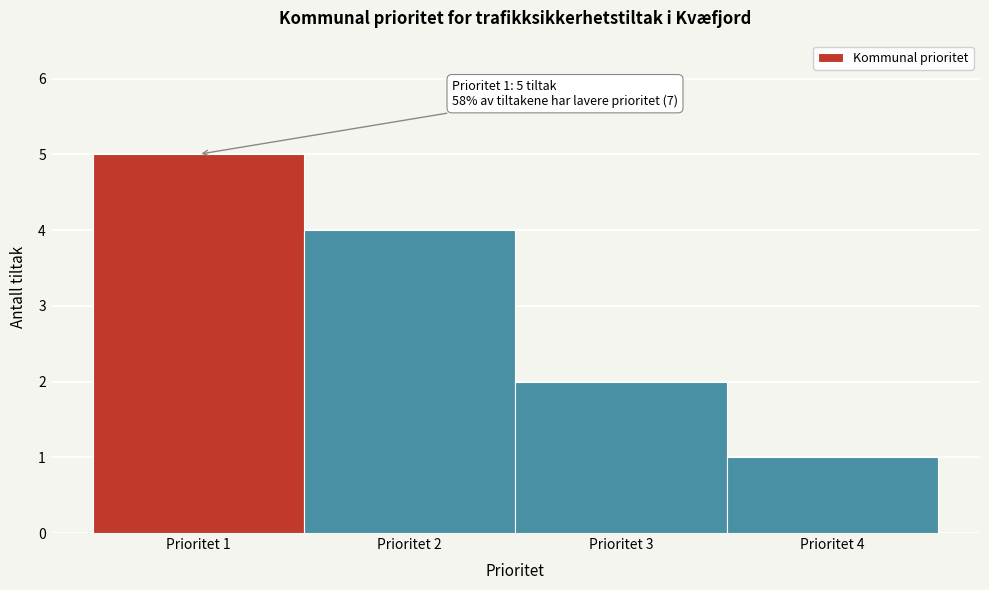

Over which range of the x-axis is the bar tallest?

0.5 to 1.5